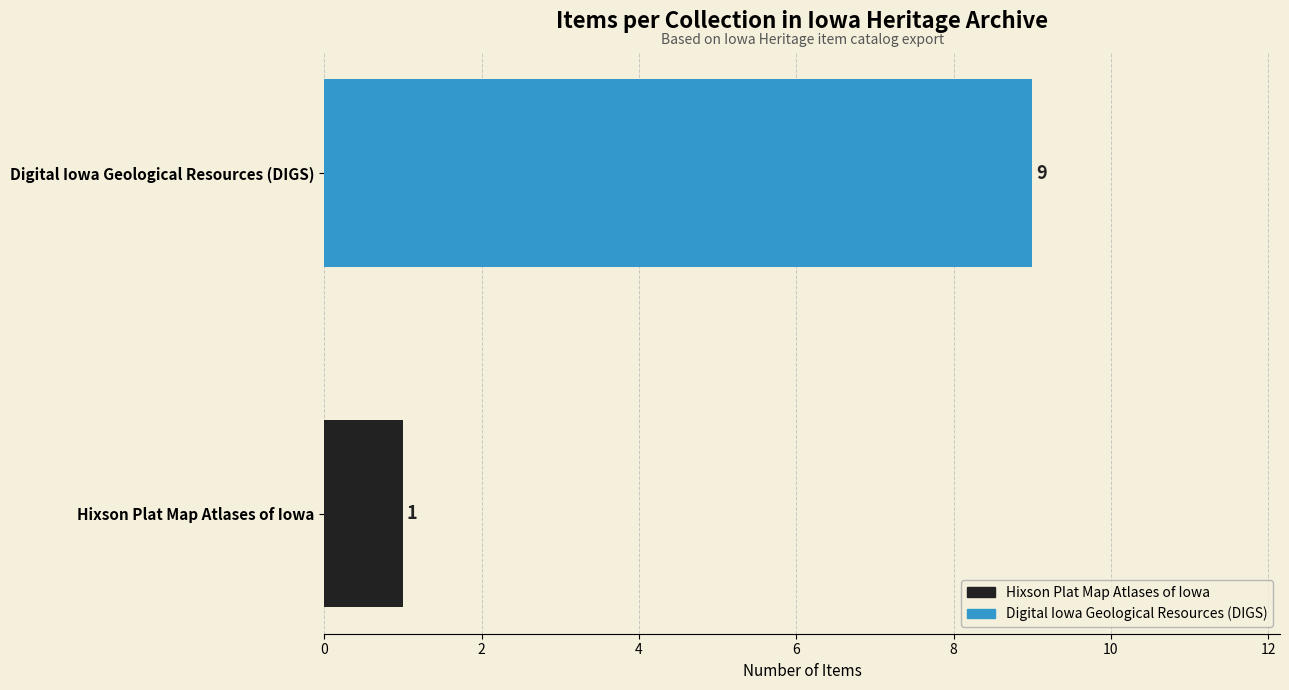

What is the value of the 2nd bar from the top?

1